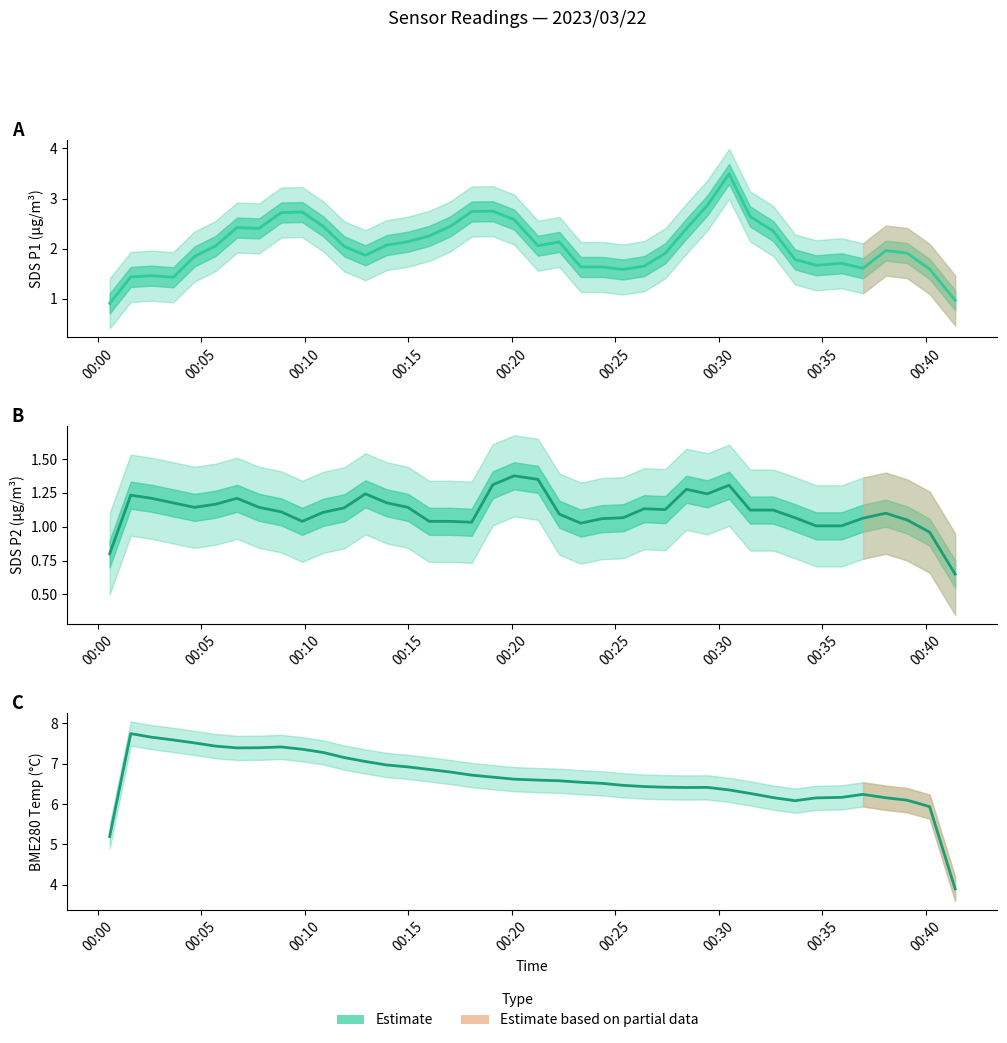

Reading left to right, transcribe all the data shown in this chart.

SDS_P1 Estimate: 0.9	1.4	1.5	1.4	1.8	2.1	2.4	2.4	2.7	2.7	2.4	2.0	1.9	2.1	2.1	2.3	2.4	2.7	2.7	2.6	2.1	2.1	1.6	1.6	1.6	1.6	1.9	2.4	2.9	3.5	2.6	2.3	1.8	1.7	1.7	1.6	2.0	1.9	1.6	1.0
SDS_P2 Estimate: 0.8	1.2	1.2	1.2	1.1	1.2	1.2	1.1	1.1	1.0	1.1	1.1	1.2	1.2	1.1	1.0	1.0	1.0	1.3	1.4	1.3	1.1	1.0	1.1	1.1	1.1	1.1	1.3	1.2	1.3	1.1	1.1	1.1	1.0	1.0	1.1	1.1	1.1	1.0	0.6
BME280 Temp Estimate: 5.2	7.7	7.6	7.6	7.5	7.4	7.4	7.4	7.4	7.4	7.3	7.1	7.0	7.0	6.9	6.9	6.8	6.7	6.7	6.6	6.6	6.6	6.5	6.5	6.5	6.4	6.4	6.4	6.4	6.3	6.3	6.2	6.1	6.1	6.2	6.2	6.2	6.1	5.9	3.9